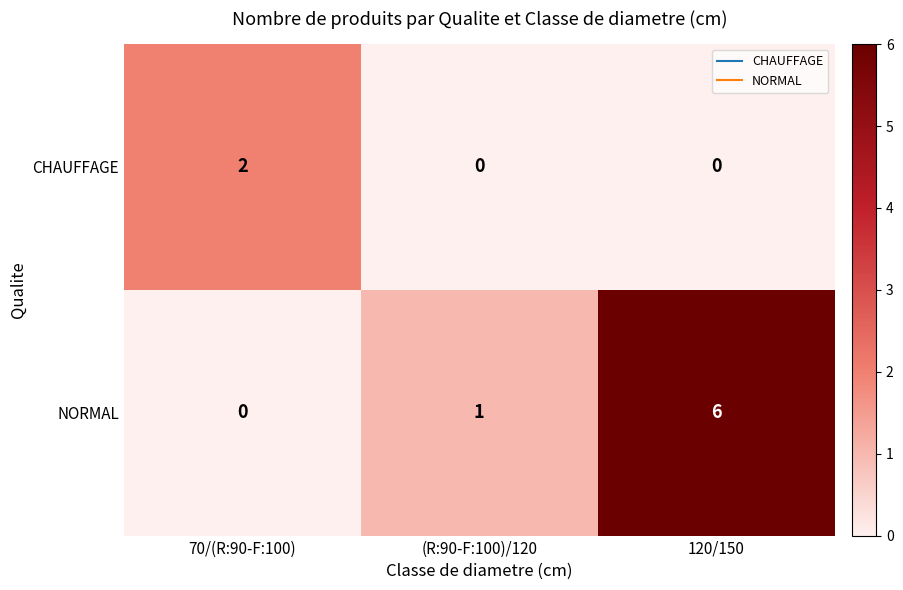

What is the sum of the NORMAL values at (R:90-F:100)/120 and 120/150?

7